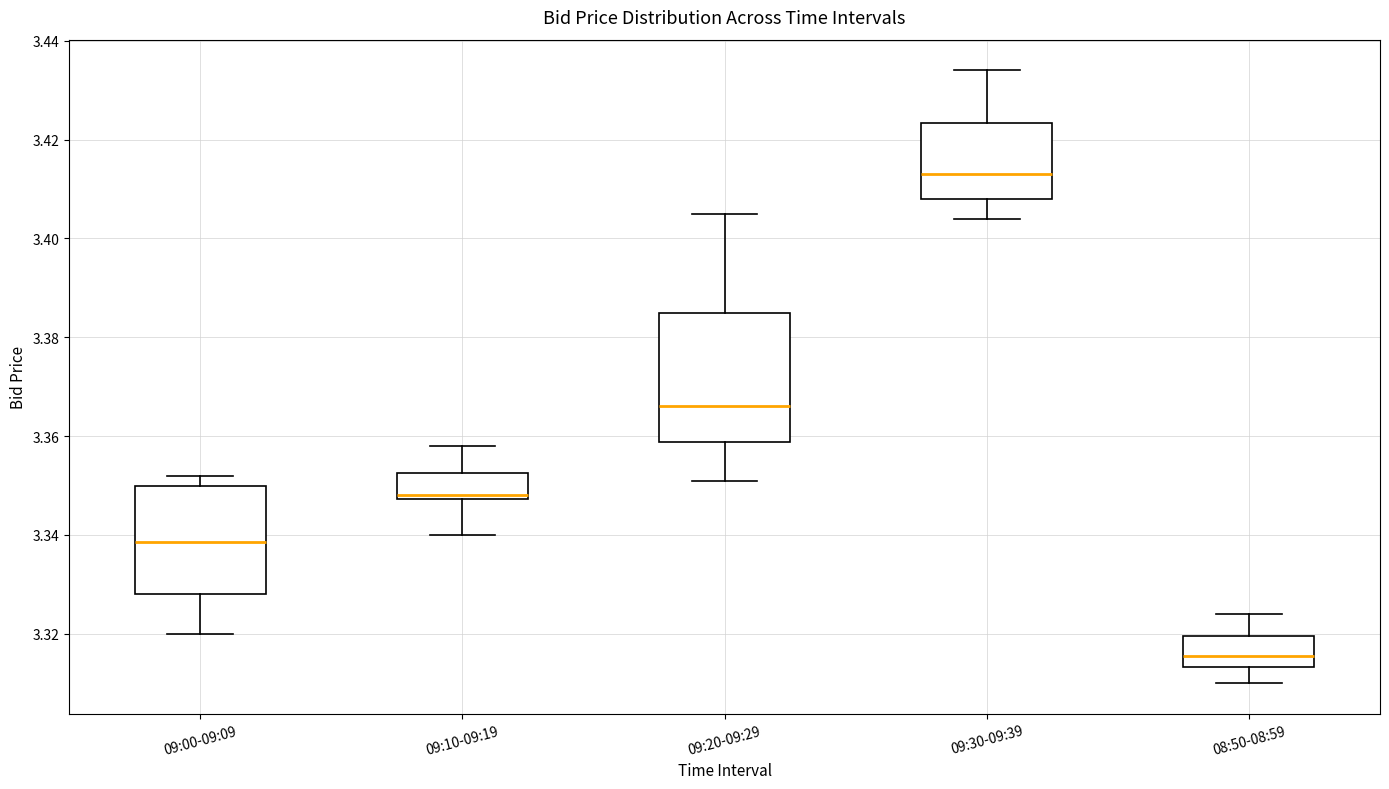

Reading left to right, transcribe this box plot: for each box, give where its median line is, the range the box spans, and where its two whiskers end, as read against the y-axis. The values are not printed on the chart, so give them approximately, as read against the axis.

09:00-09:09: median 3.338, box 3.328 to 3.350, whiskers 3.320 to 3.352
09:10-09:19: median 3.348 (just above the box's lower edge), box 3.348 to 3.352, whiskers 3.340 to 3.358
09:20-09:29: median 3.366, box 3.358 to 3.386, whiskers 3.352 to 3.406
09:30-09:39: median 3.414, box 3.408 to 3.424, whiskers 3.404 to 3.434
08:50-08:59: median 3.316, box 3.314 to 3.320, whiskers 3.310 to 3.324